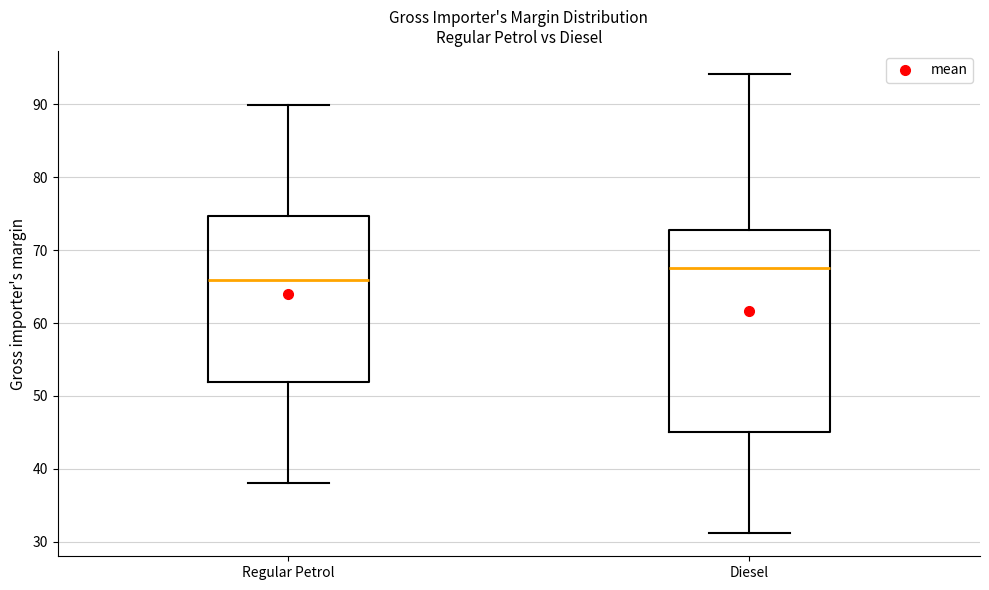

Where is the lower edge of the box for Diesel on the y-axis? The values are not printed on the chart, so give them approximately, as read against the axis.

45